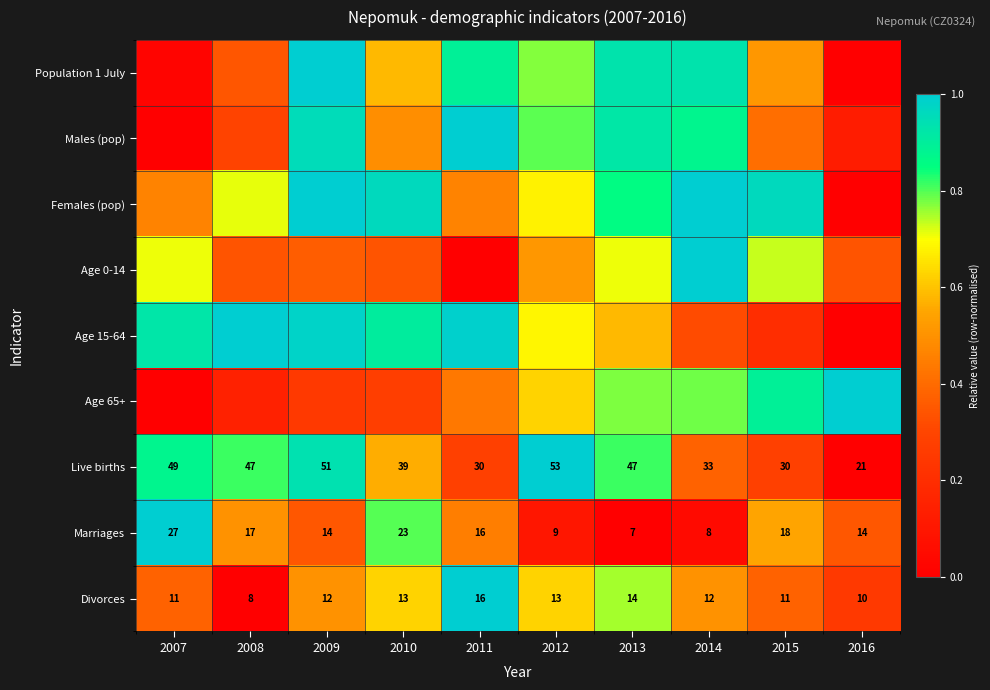

At which category does the chart reach its minimum across all series?

2016